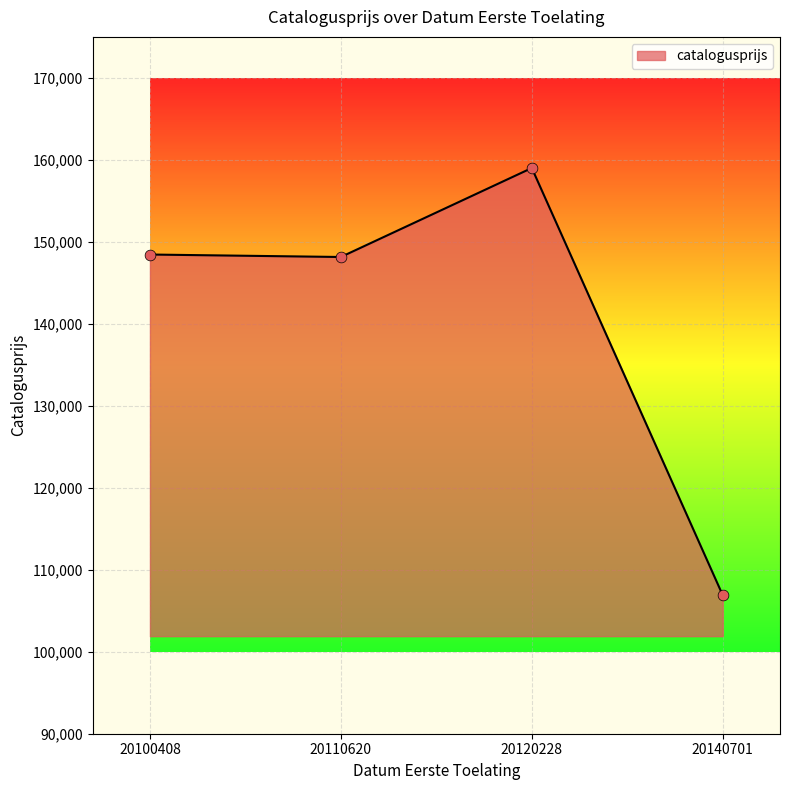

Approximately how many times larger is the value at 20120228 compared to 20100408?

1.1